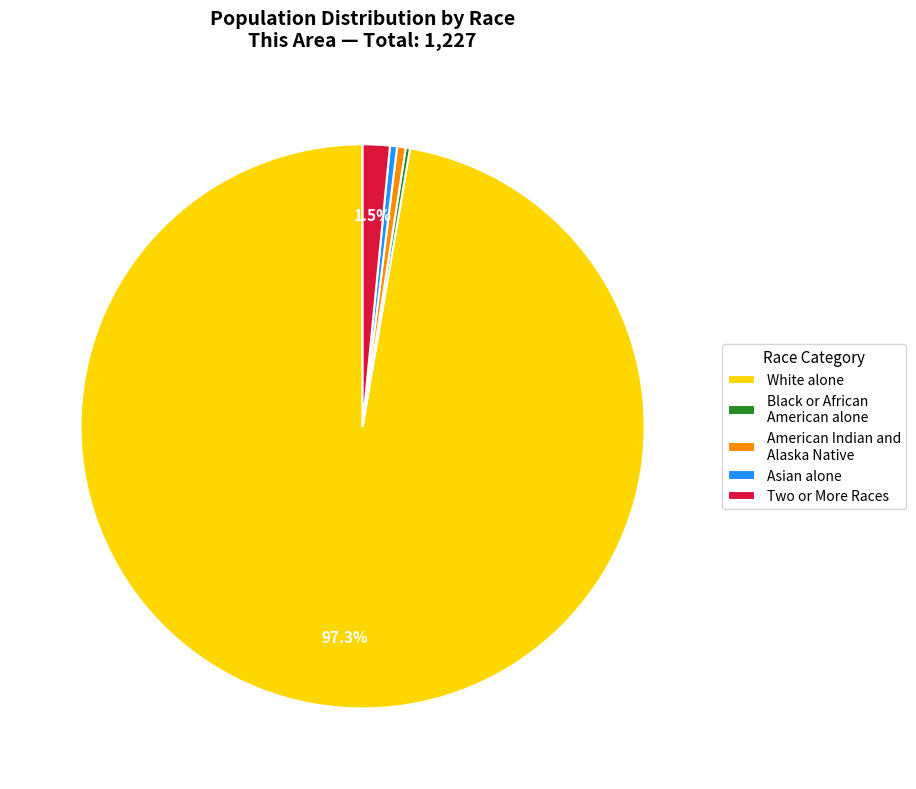

Does White alone represent more than half of the total?

Yes